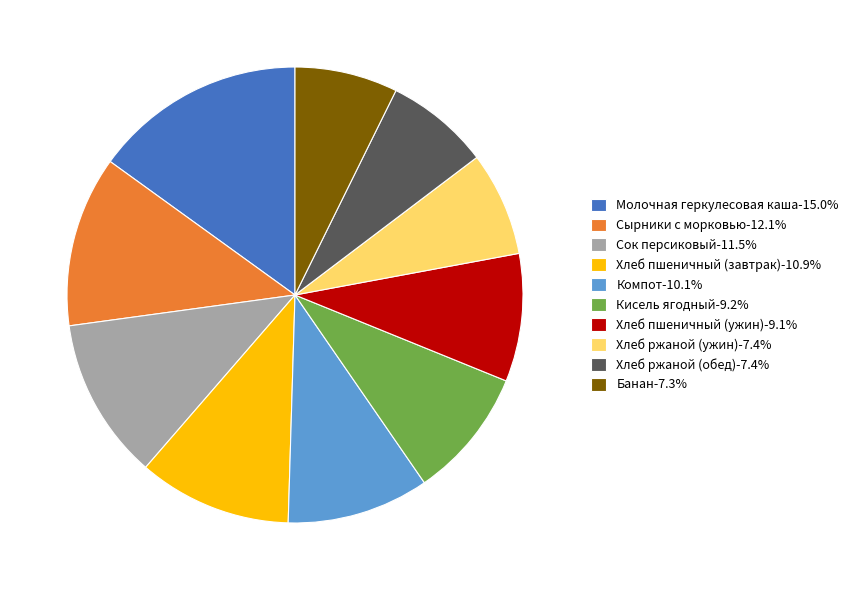

Is the sum of Сок персиковый-11.5% and Кисель ягодный-9.2% greater than half?

No